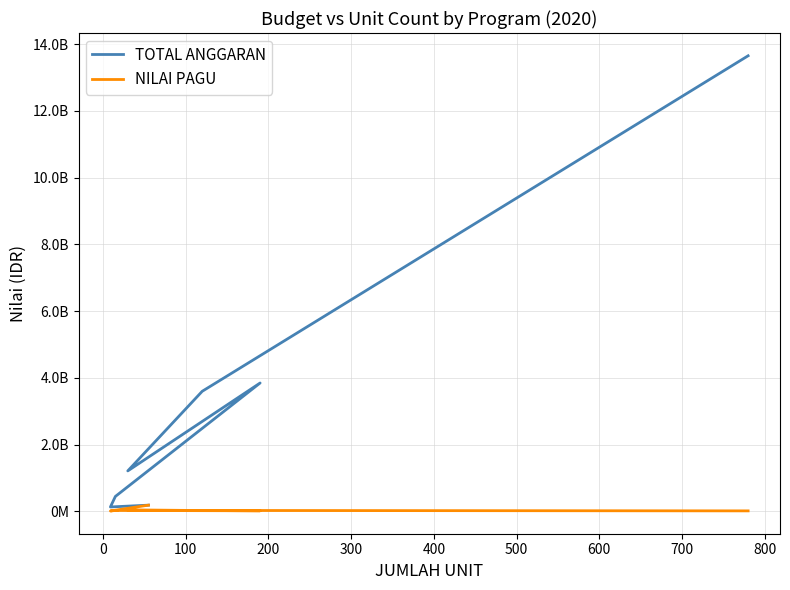

At which label does NILAI PAGU first exceed 30000000?

100